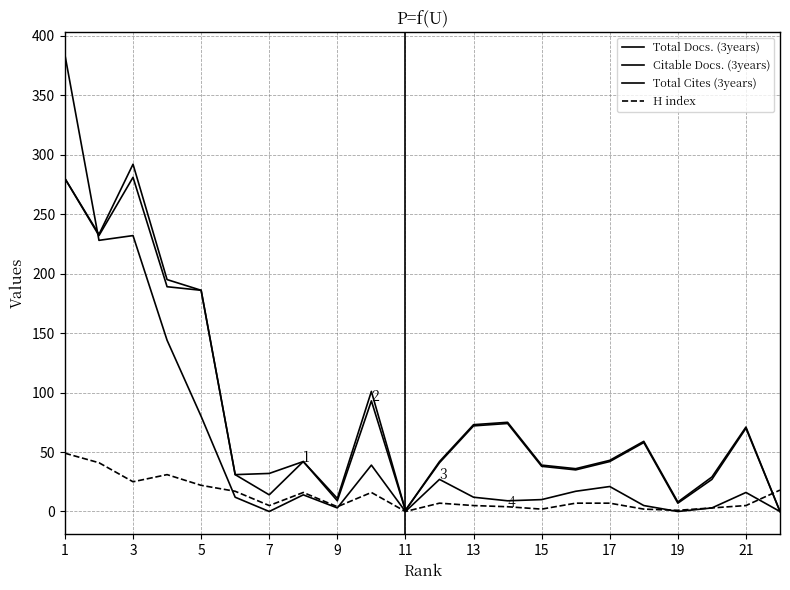

How many lines are shown in the chart?

4